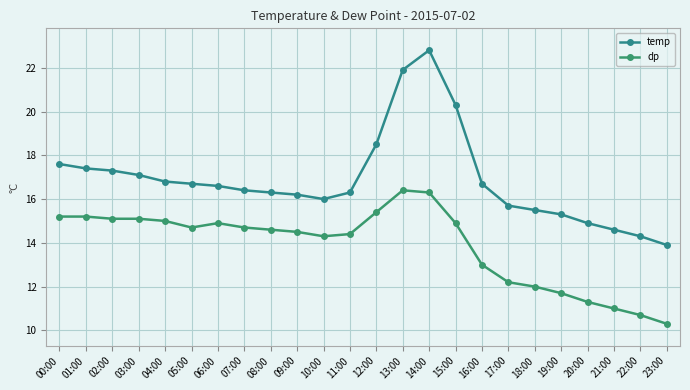

What is the lowest value of the dp series?

10.3